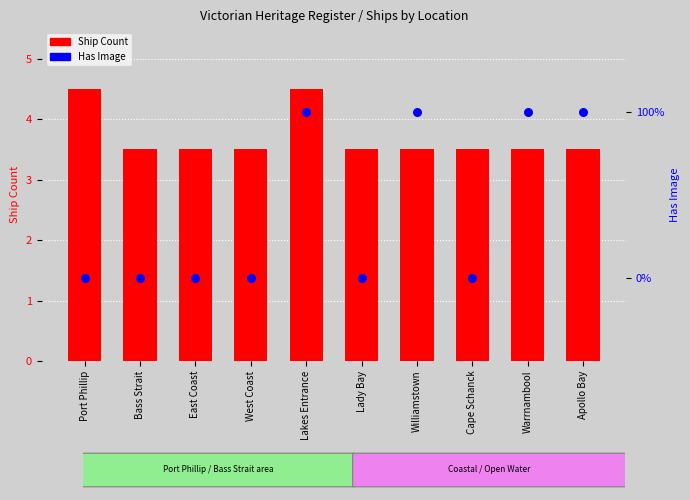

What is the total value across all series at Williamstown?

4.5